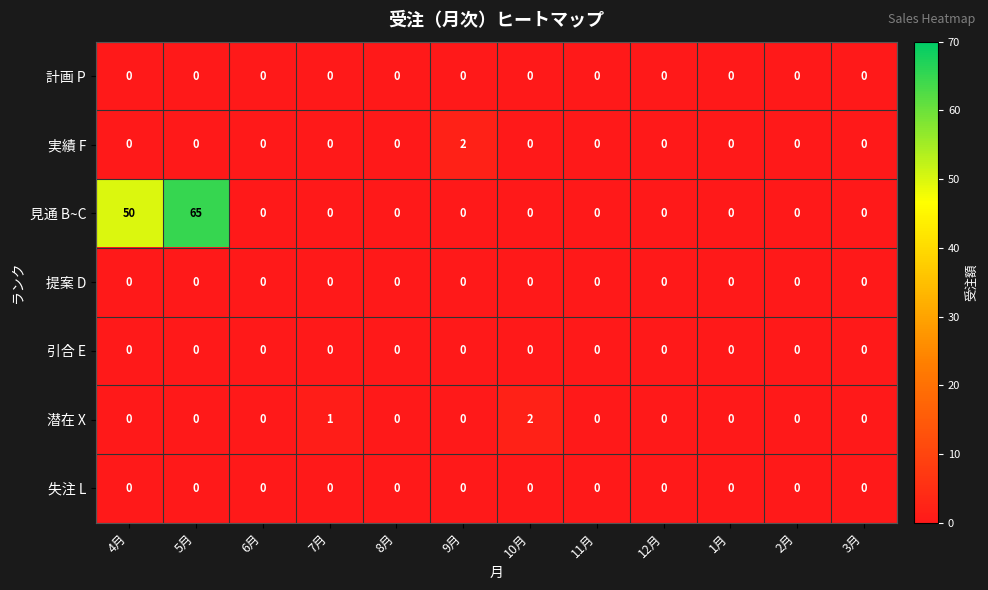

Count the number of categories in the chart.

12